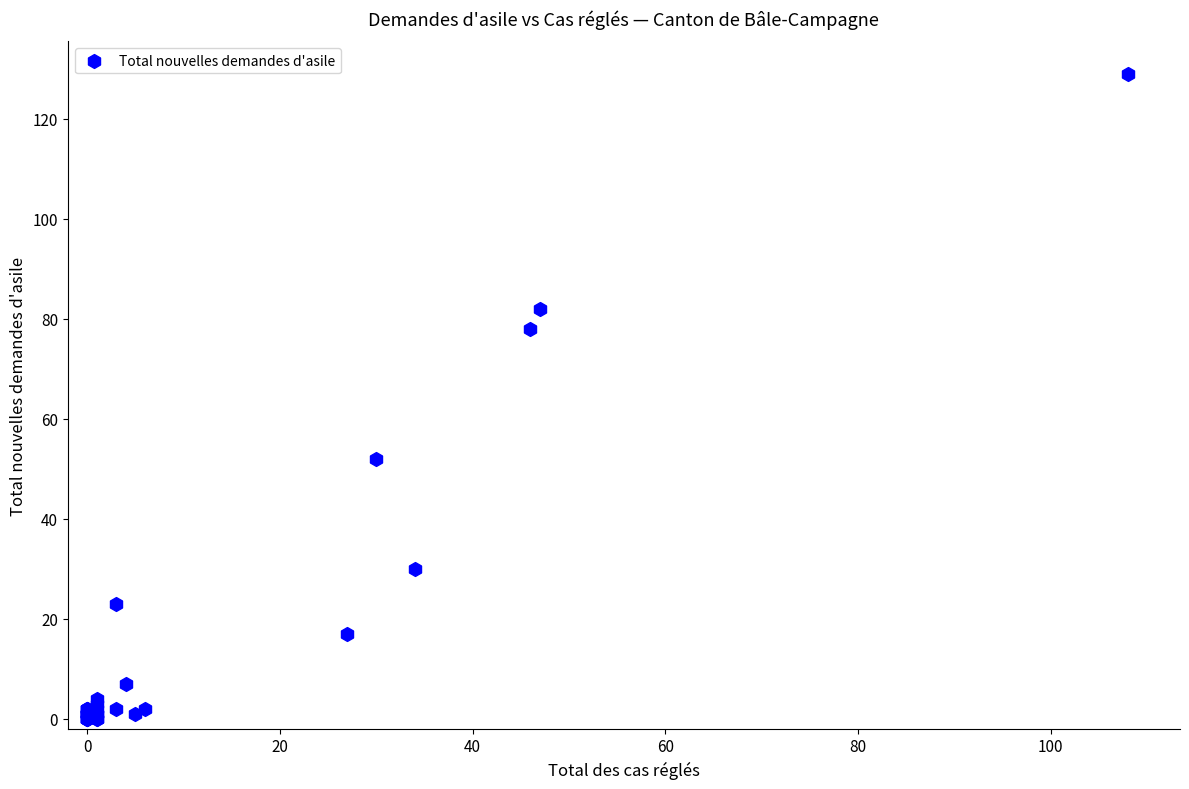

What Y value in the scatter plot is closest to 64?

52